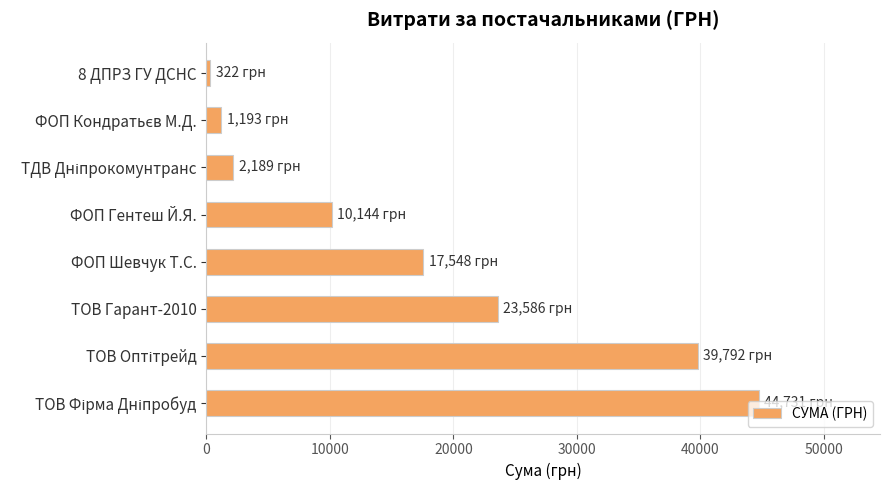

What is the difference between the second highest and minimum values?

39470.5